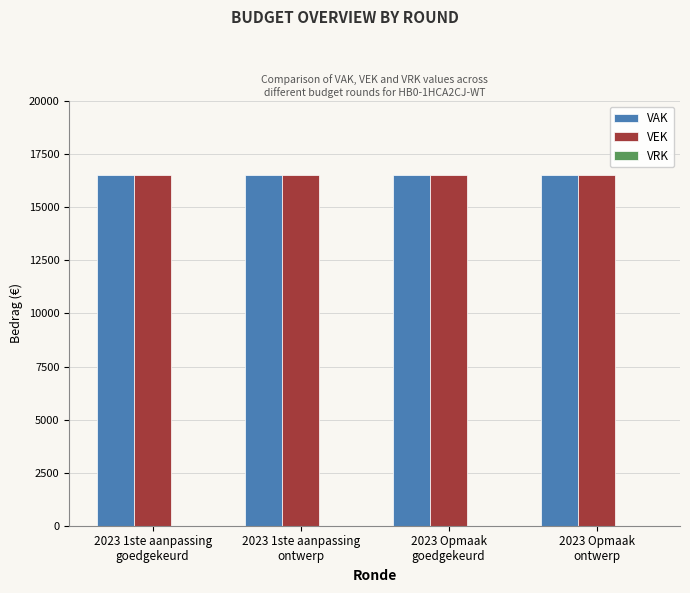

Rank the categories by VEK value from lowest to highest.

2023 1ste aanpassing
goedgekeurd, 2023 1ste aanpassing
ontwerp, 2023 Opmaak
goedgekeurd, 2023 Opmaak
ontwerp